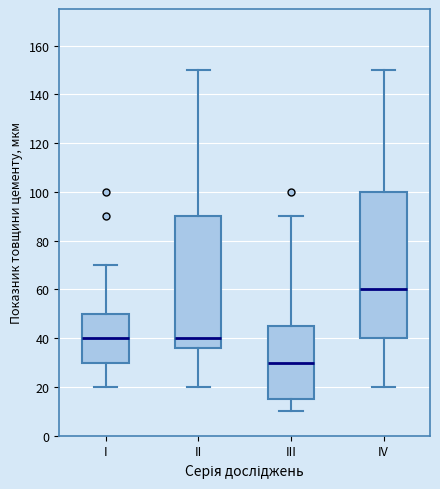

Where does the upper whisker of the box for II end on the y-axis? The values are not printed on the chart, so give them approximately, as read against the axis.

150